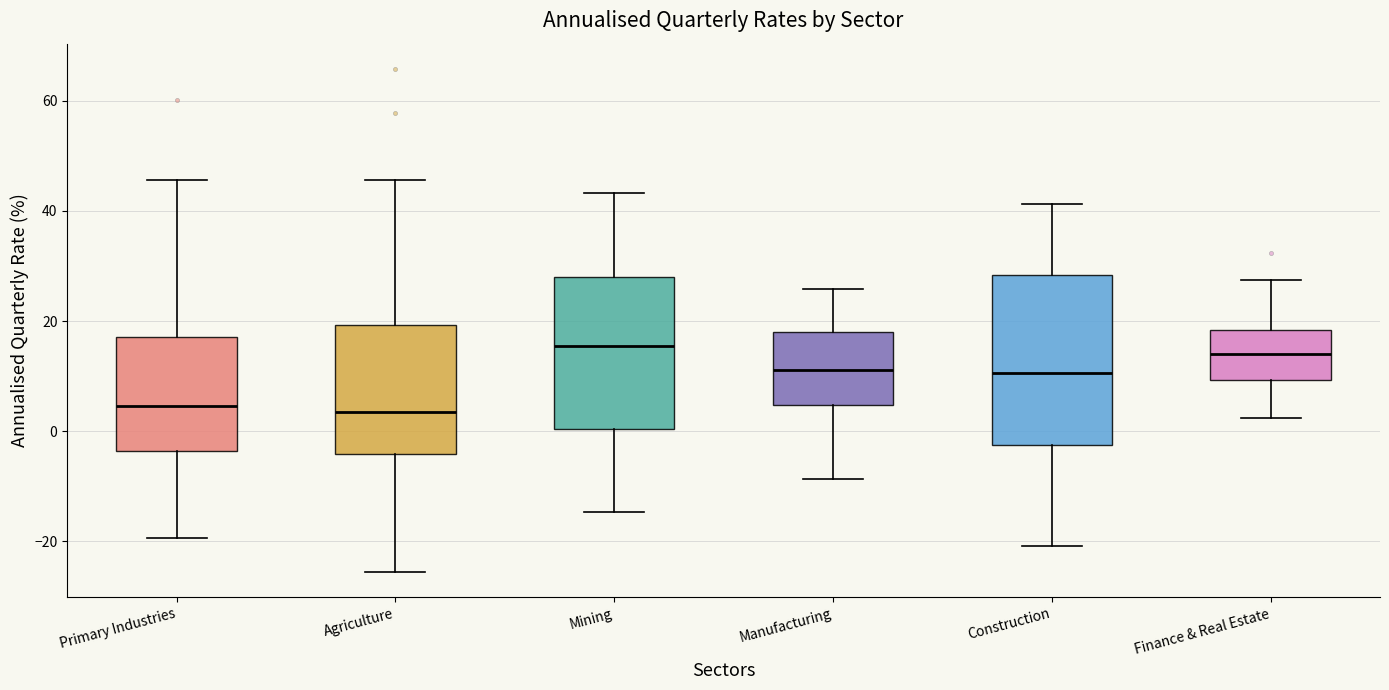

Where does the upper whisker of the box for Manufacturing end on the y-axis? The values are not printed on the chart, so give them approximately, as read against the axis.

26